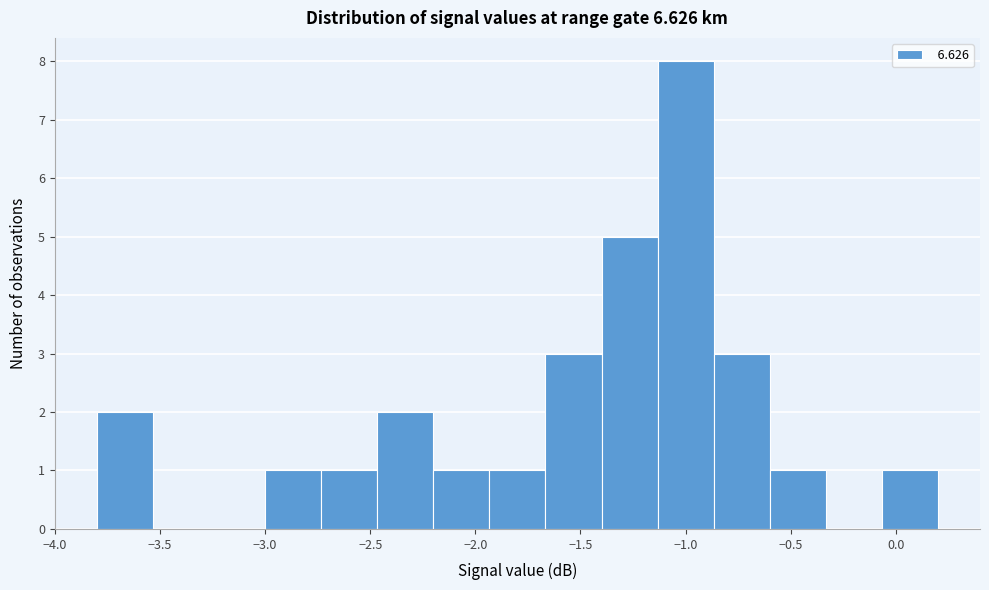

How tall is the bar that spans -1.15 to -0.85 on the x-axis? Neither the bar edges nor the heights are printed on the chart, so give them approximately, as read against the axes.

8